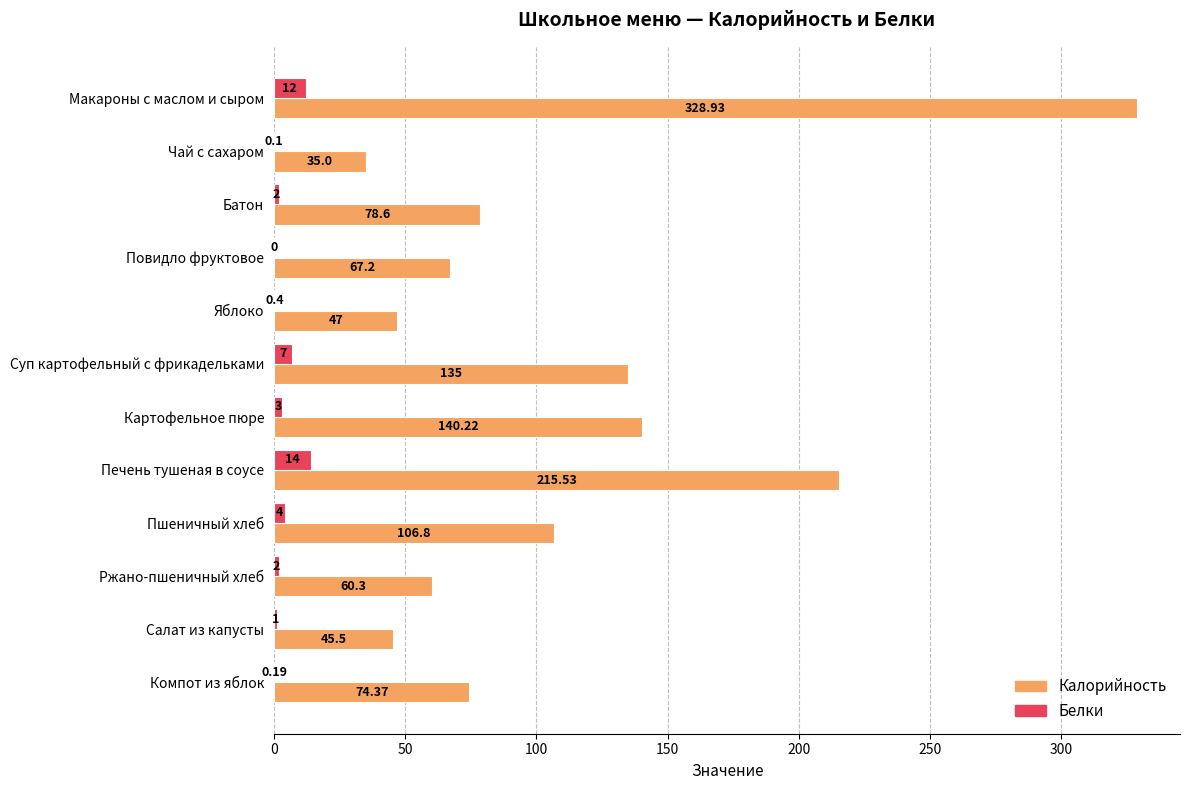

Which series has the largest total across all categories?

Калорийность